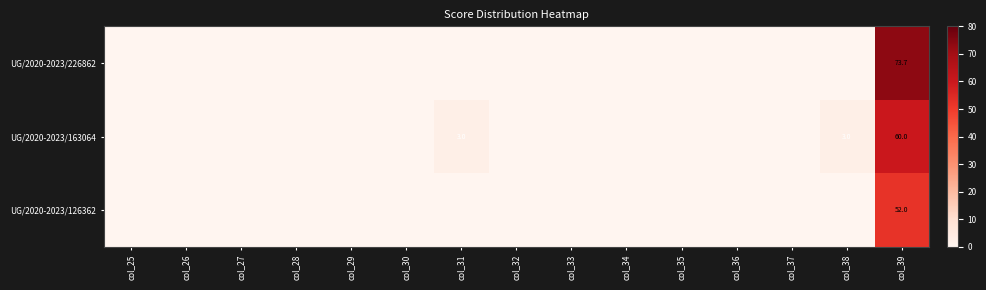

The value of UG/2020-2023/163064 at col_38 is 3.0. True or false?

True